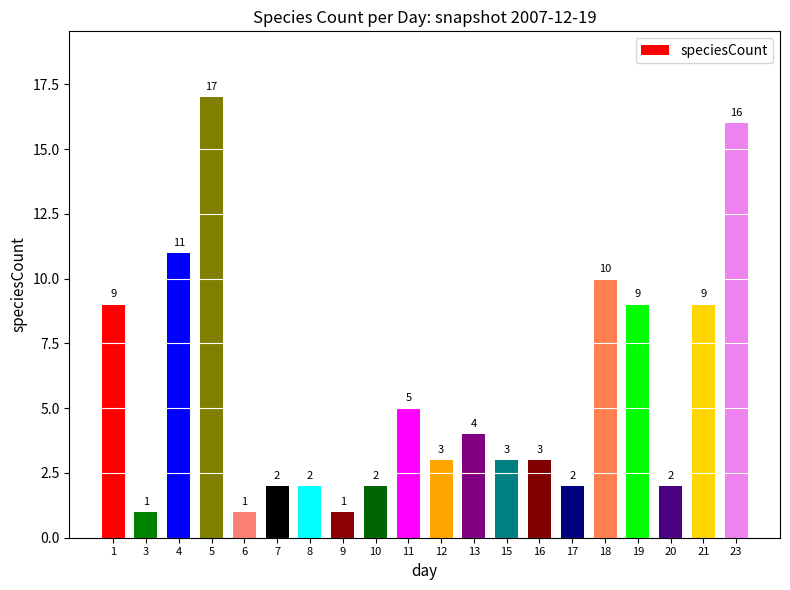

What is the value of the 13th bar from the left?

3